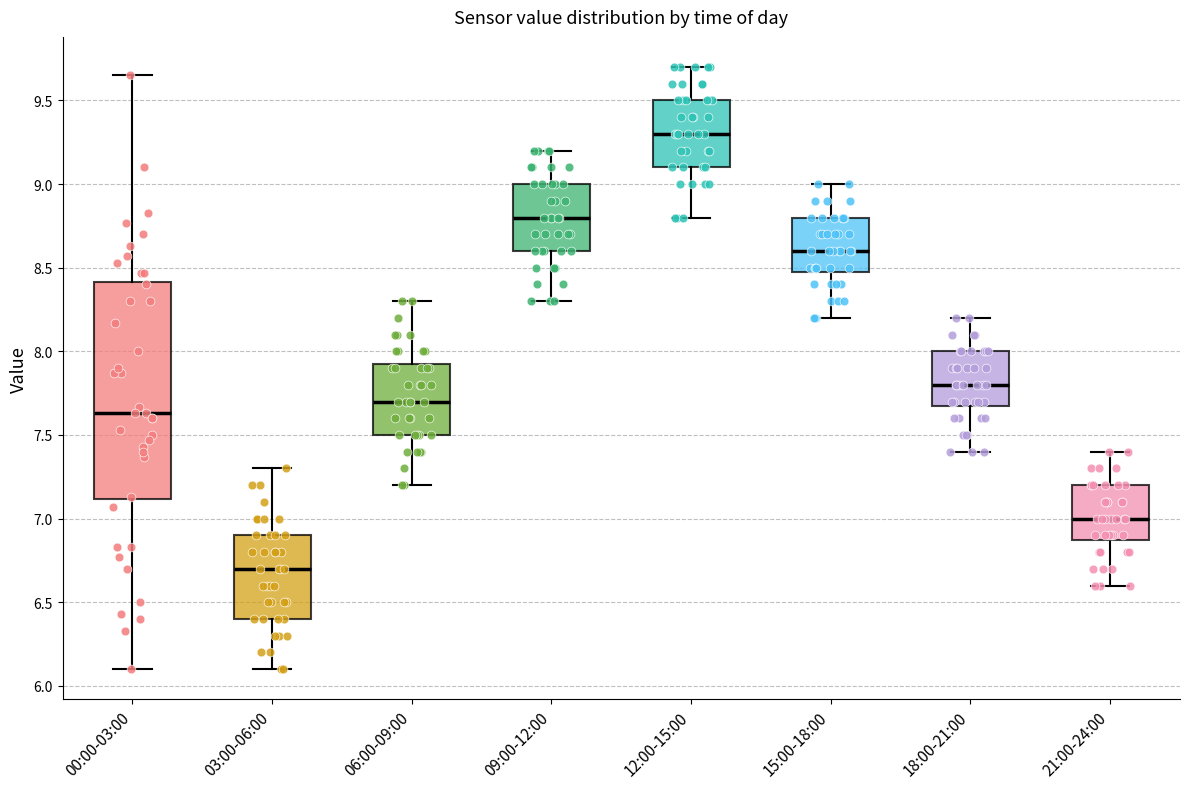

Reading left to right, read every box against the y-axis: the position of its median line, the range the box covers, and the ends of its whiskers. The values are not printed on the chart, so give them approximately, as read against the axis.

00:00-03:00: median 7.65, box 7.10 to 8.40, whiskers 6.10 to 9.65
03:00-06:00: median 6.70, box 6.40 to 6.90, whiskers 6.10 to 7.30
06:00-09:00: median 7.70, box 7.50 to 7.95, whiskers 7.20 to 8.30
09:00-12:00: median 8.80, box 8.60 to 9.00, whiskers 8.30 to 9.20
12:00-15:00: median 9.30, box 9.10 to 9.50, whiskers 8.80 to 9.70
15:00-18:00: median 8.60, box 8.50 to 8.80, whiskers 8.20 to 9.00
18:00-21:00: median 7.80, box 7.70 to 8.00, whiskers 7.40 to 8.20
21:00-24:00: median 7.00, box 6.90 to 7.20, whiskers 6.60 to 7.40